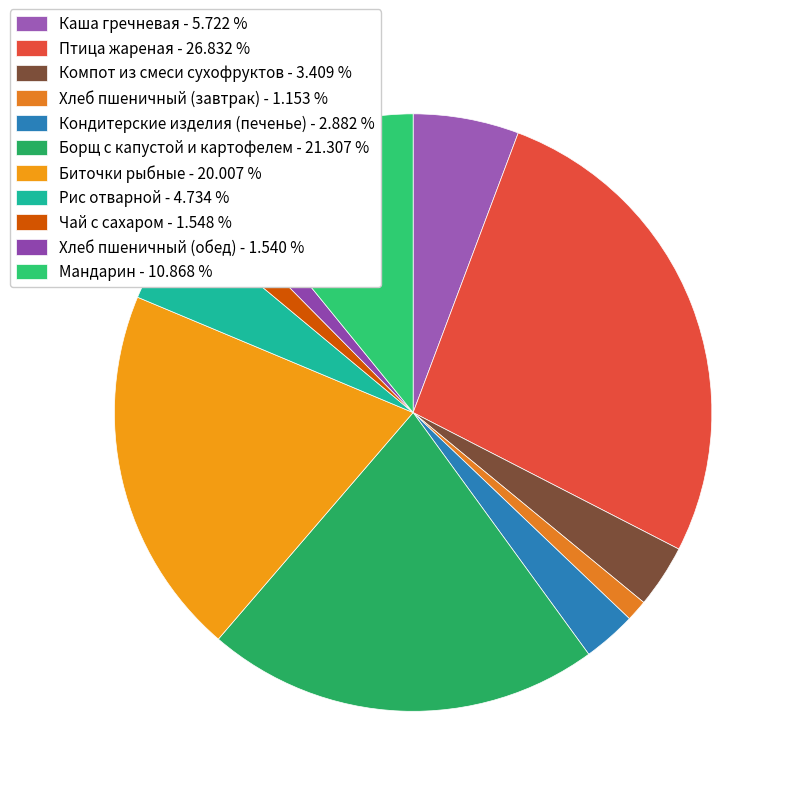

Rank the categories by value from highest to lowest.

Птица жареная, Борщ с капустой и картофелем, Биточки рыбные, Мандарин, Каша гречневая, Рис отварной, Компот из смеси сухофруктов, Кондитерские изделия (печенье), Чай с сахаром, Хлеб пшеничный (обед), Хлеб пшеничный (завтрак)